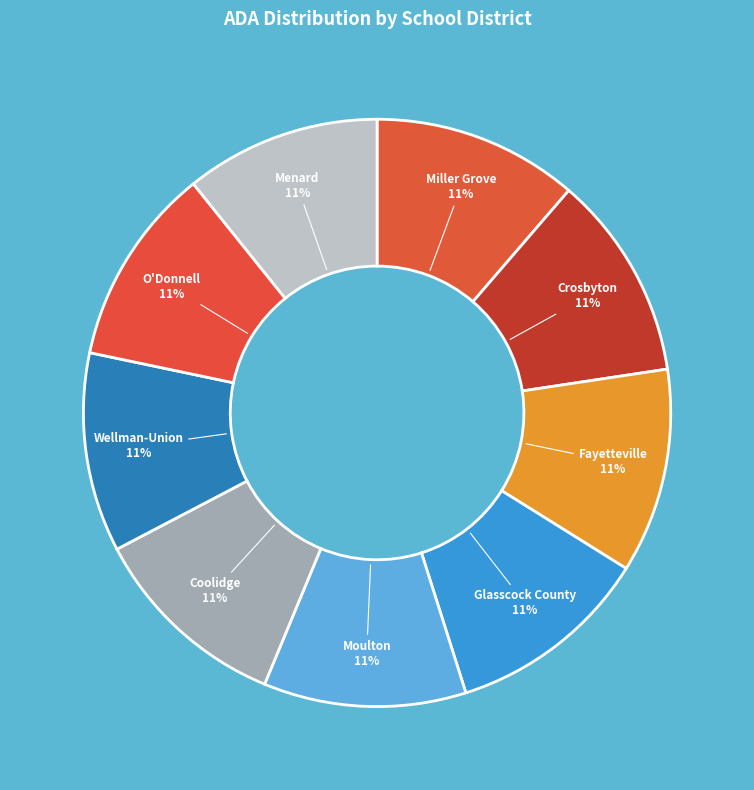

What is the smallest slice in the pie chart?

Menard ISD